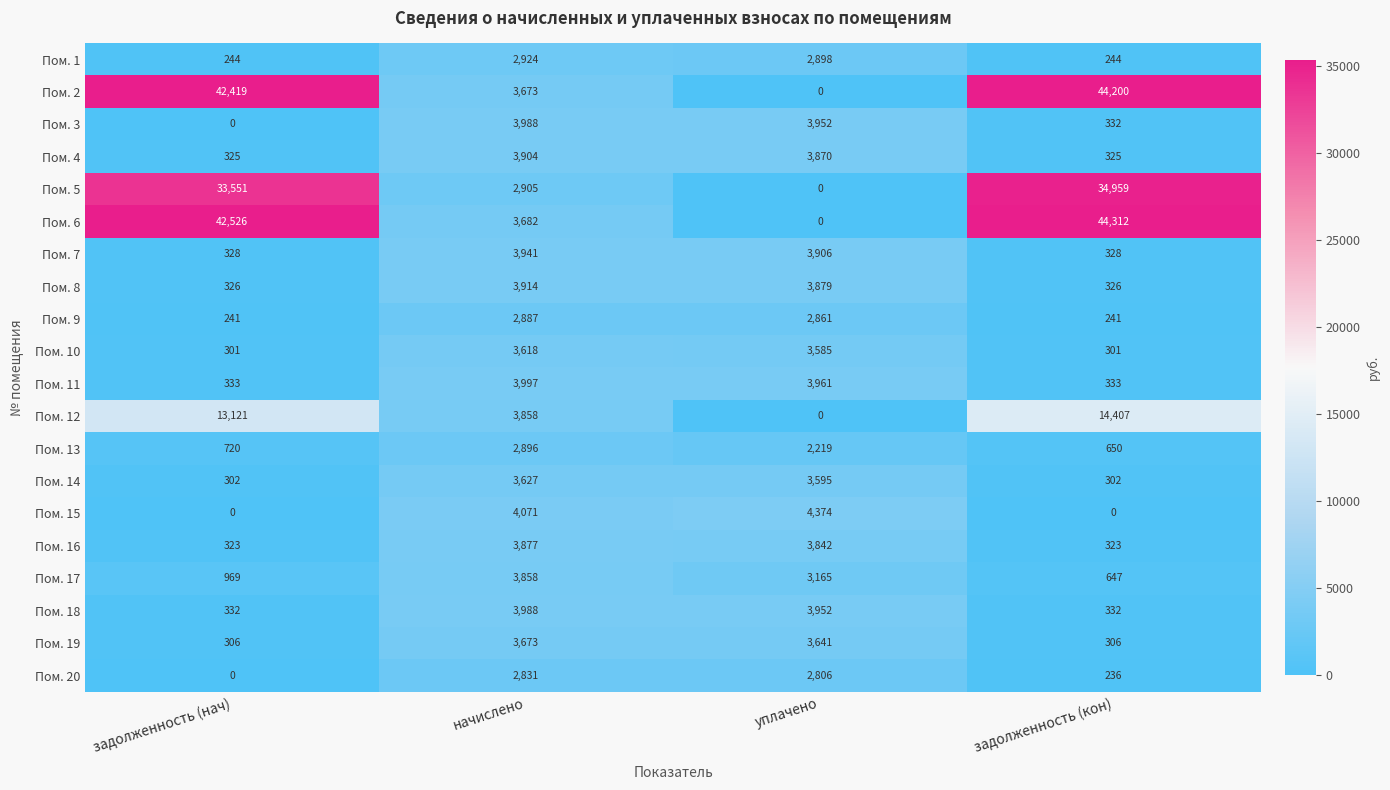

What is the difference between the Пом. 4 values at задолженность (нач) and уплачено?

3545